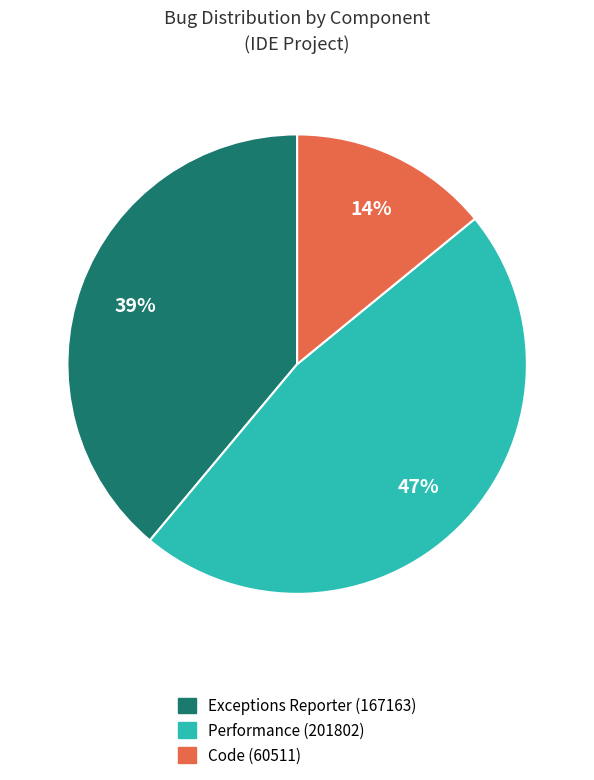

To the nearest percent, what is the combined percentage of Code and Performance?

61%